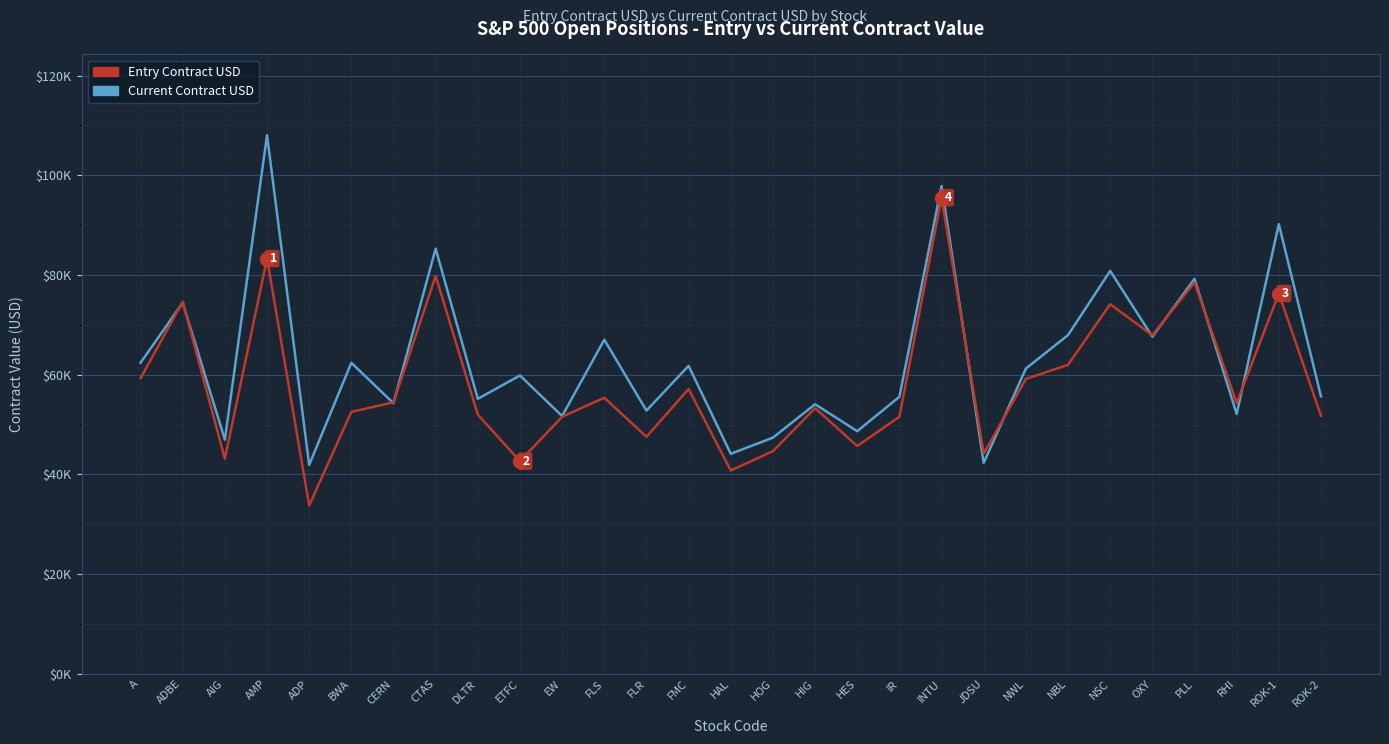

Does the chart have visible grid lines?

Yes